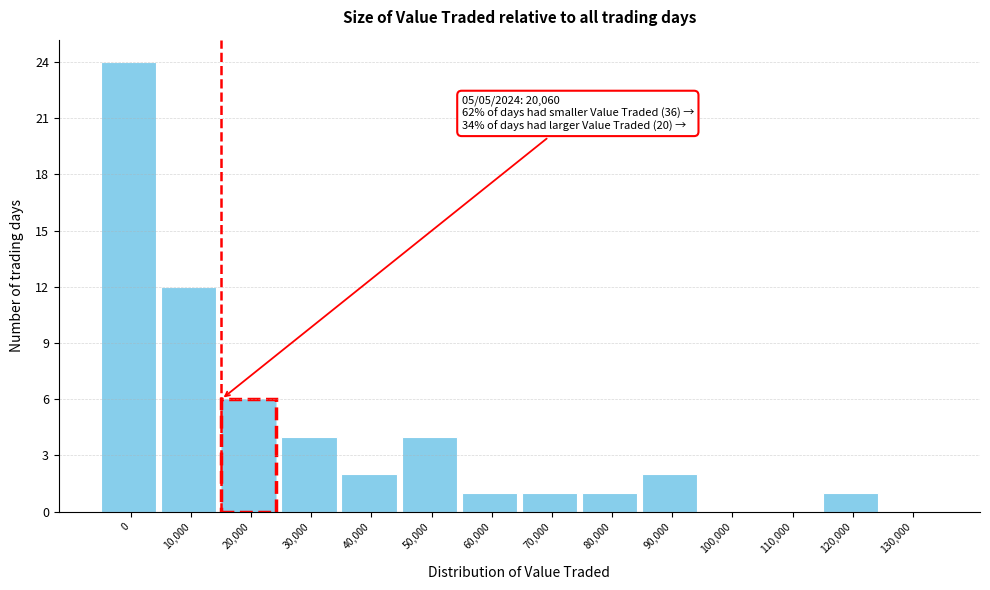

Reading left to right, transcribe all the data shown in this chart.

0=24	10,000=12	20,000=6	30,000=4	40,000=2	50,000=4	60,000=1	70,000=1	80,000=1	90,000=2	100,000=0	110,000=0	120,000=1	130,000=0